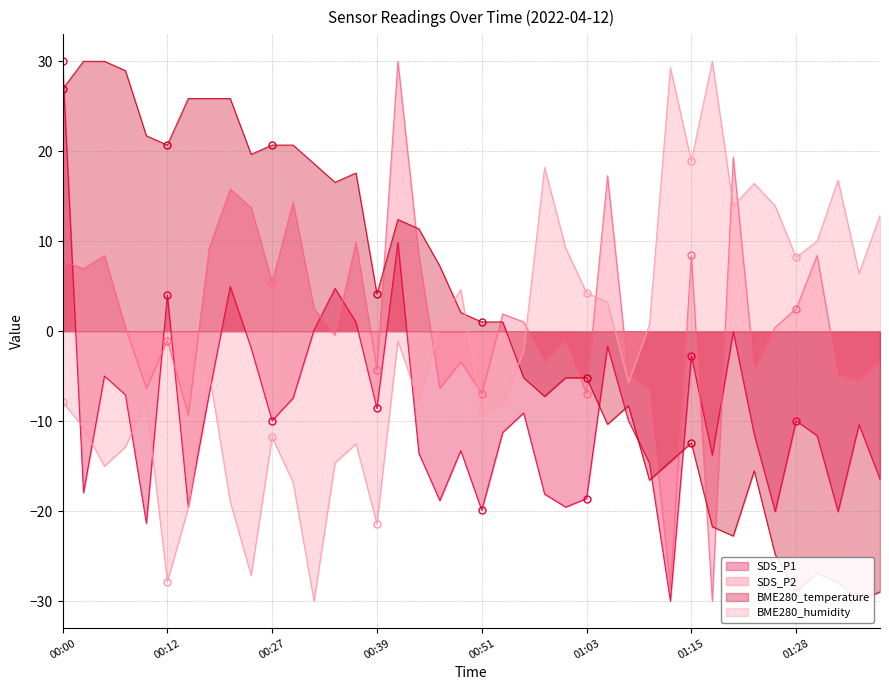

Is it true that BME280_temperature equals -14.5 at 01:13?

True